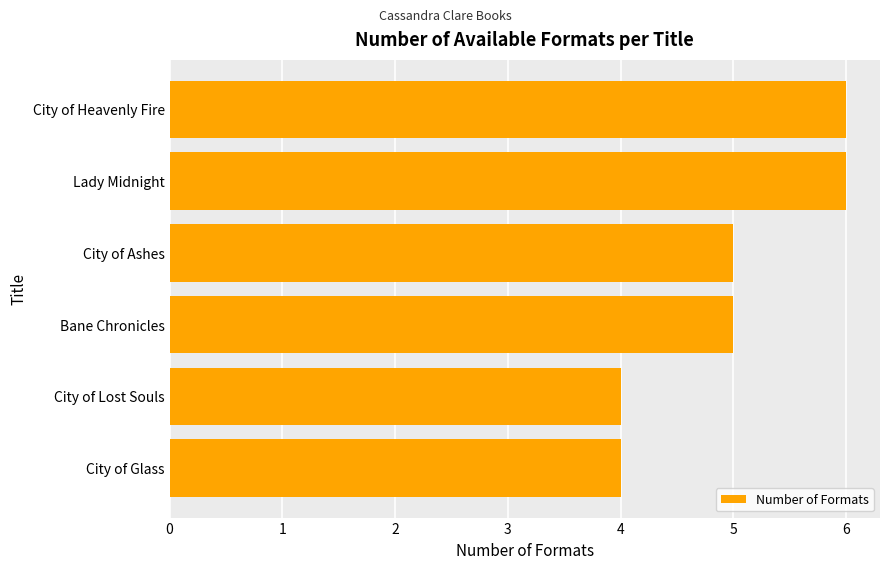

True or false: the data shows 3 at City of Ashes.

False